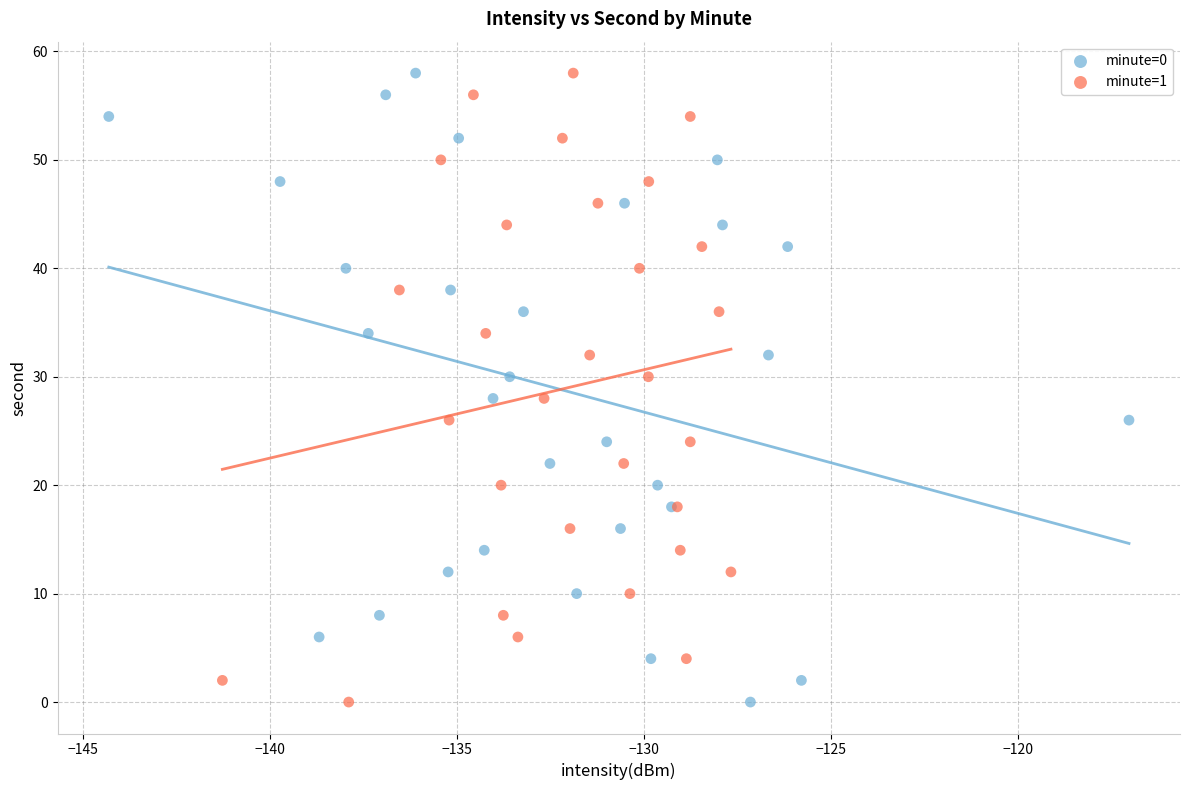

What are all the series names shown in the legend?

minute=0, minute=1